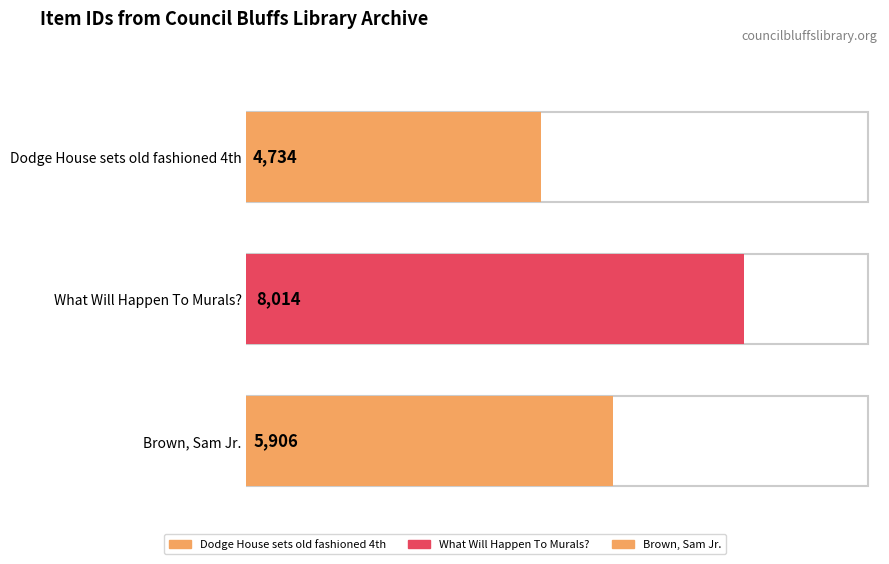

At which label is the value closest to 6374?

Brown, Sam Jr.